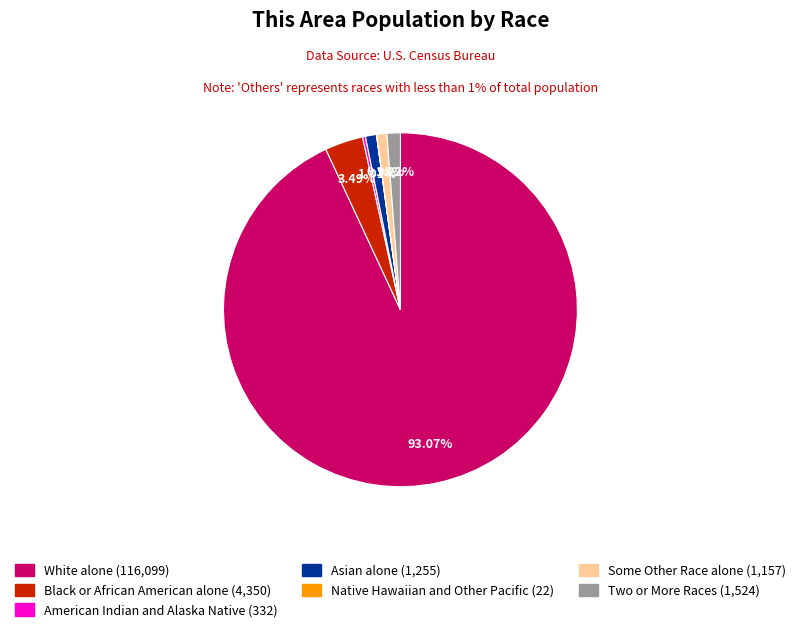

Between Black or African American alone and Some Other Race alone, which is larger?

Black or African American alone